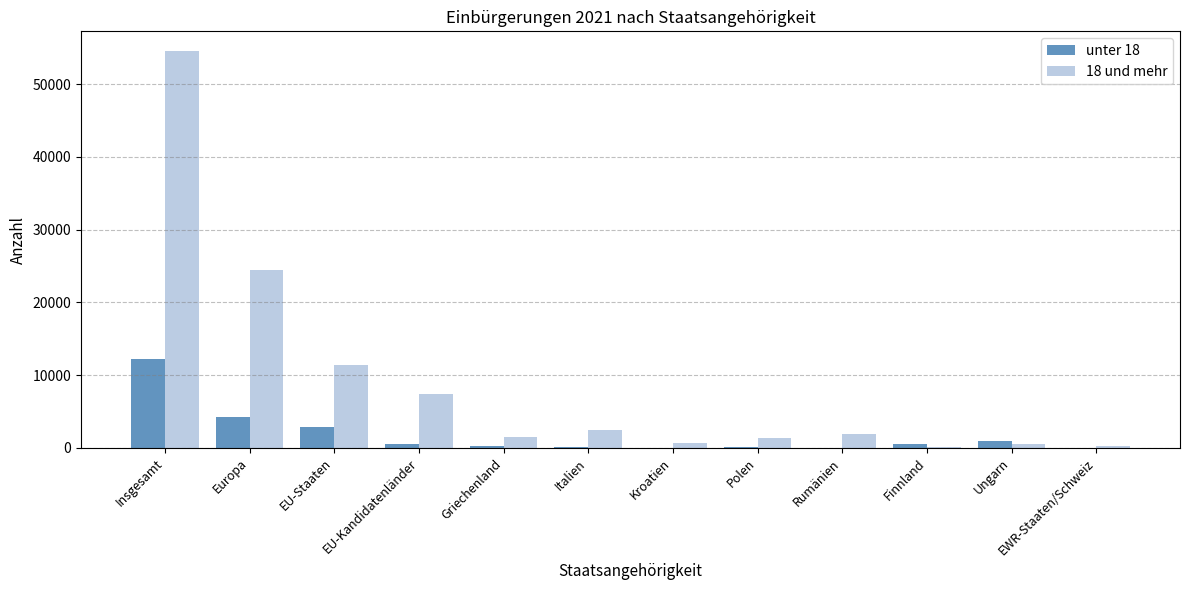

The value of 18 und mehr at EU-Kandidatenländer is 4514. True or false?

False